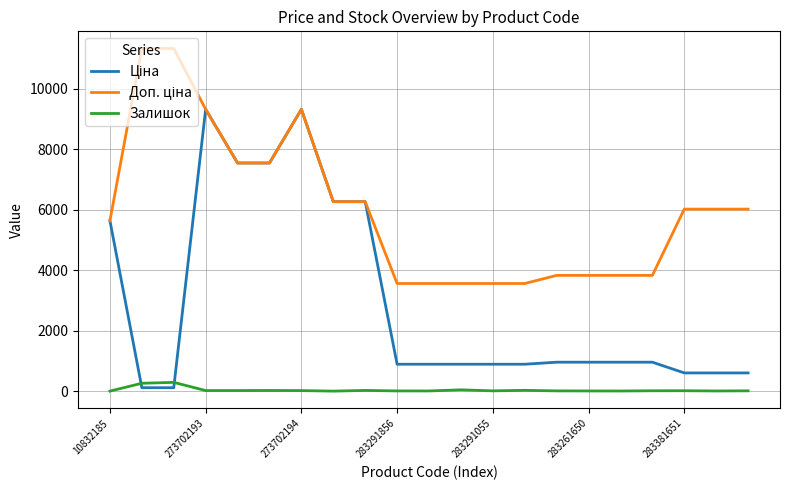

What is the maximum value shown in the chart?

11334.0